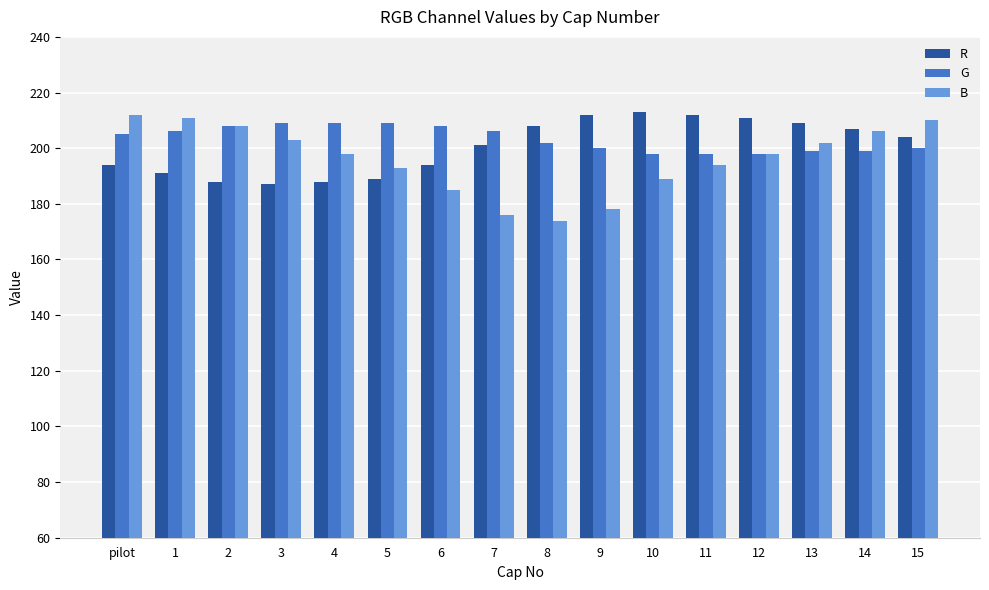

At how many categories does at least one series exceed 183?

16